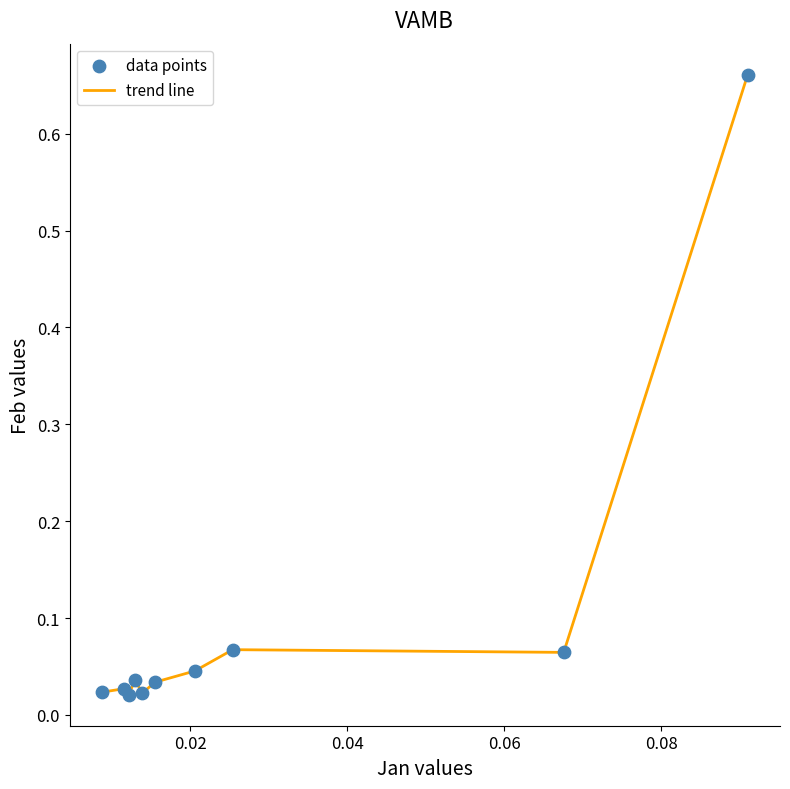

What is the difference between the maximum and minimum values?

0.6